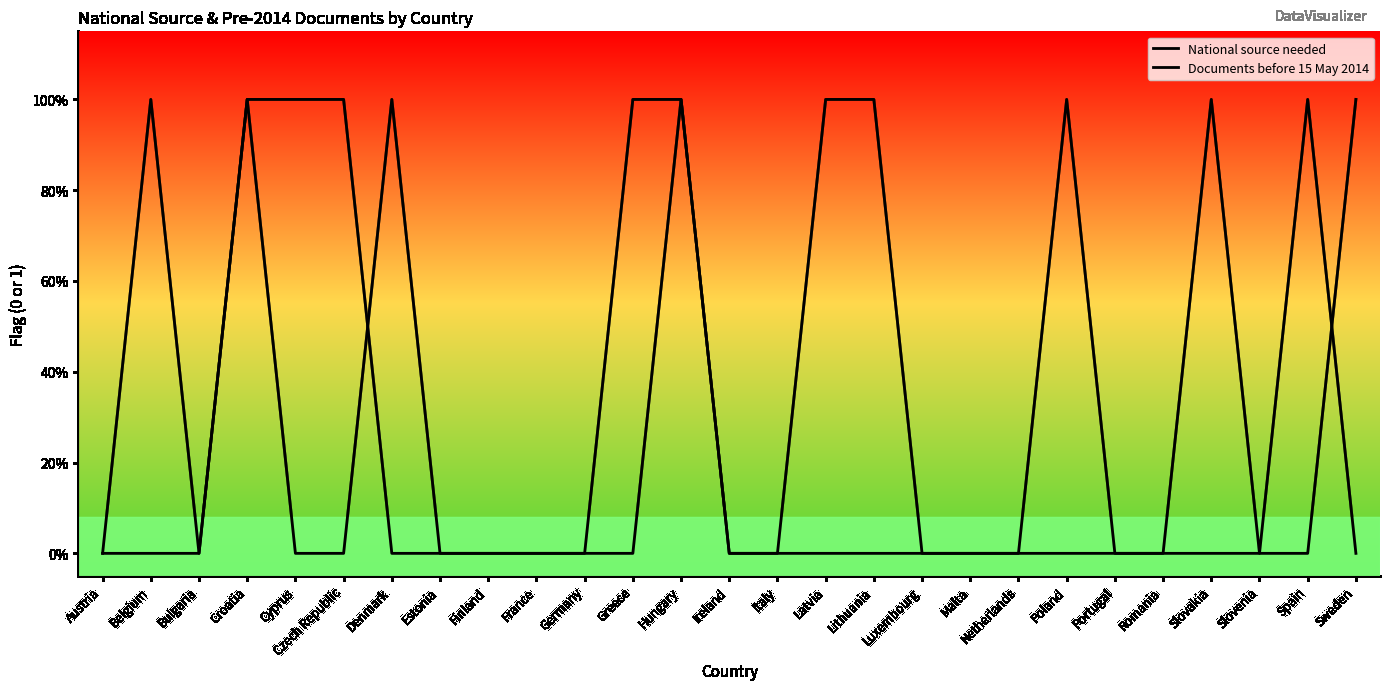

What is the difference between the maximum and minimum values in the National source needed series?

1